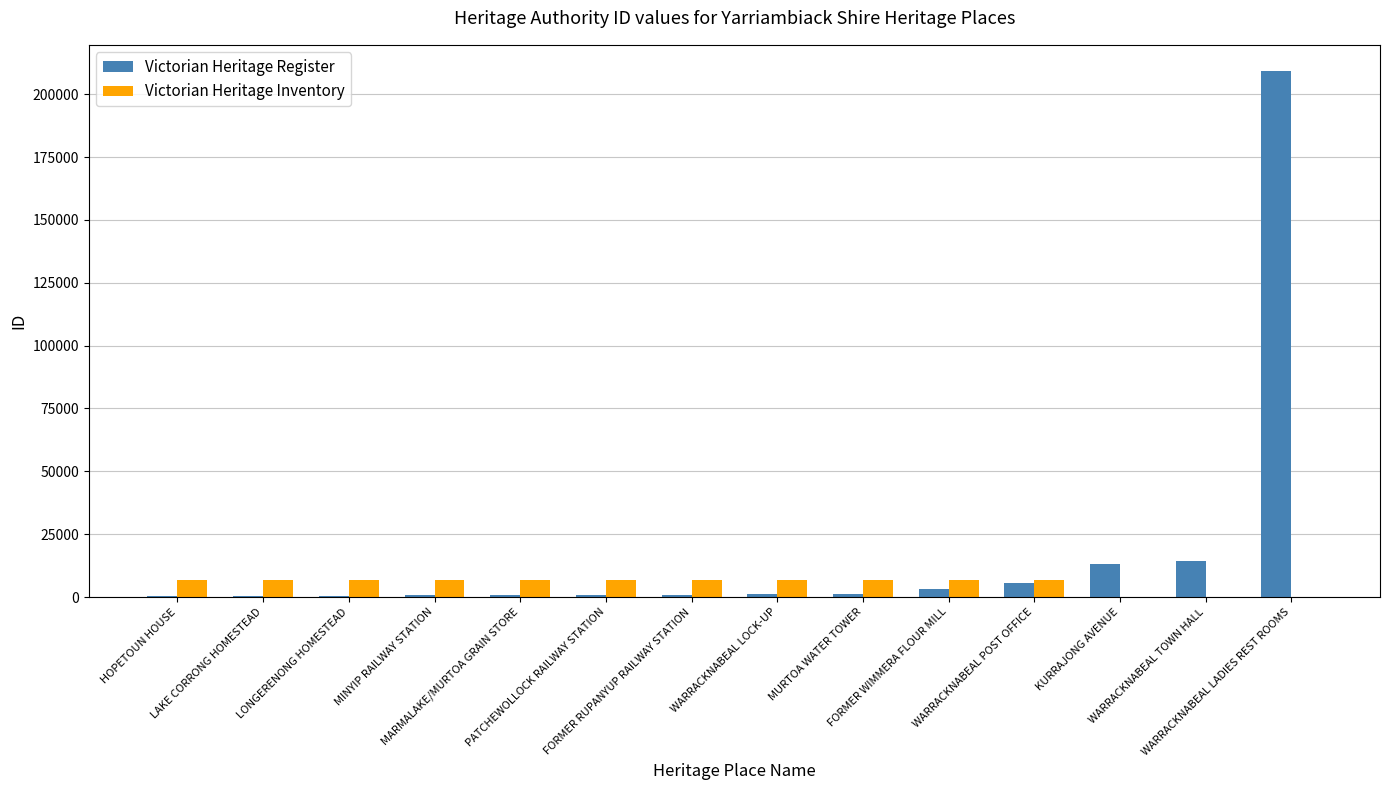

Which series changed the most between LONGERENONG HOMESTEAD and WARRACKNABEAL POST OFFICE?

Victorian Heritage Register